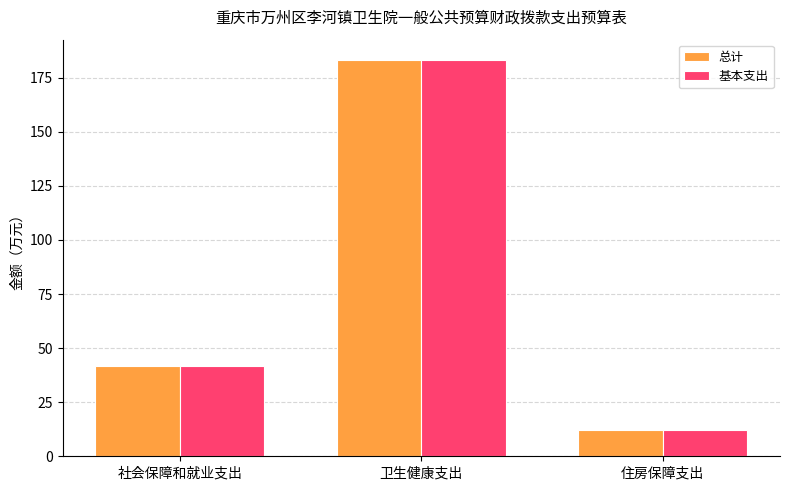

The 基本支出 series shows 183.4 at 卫生健康支出. True or false?

True